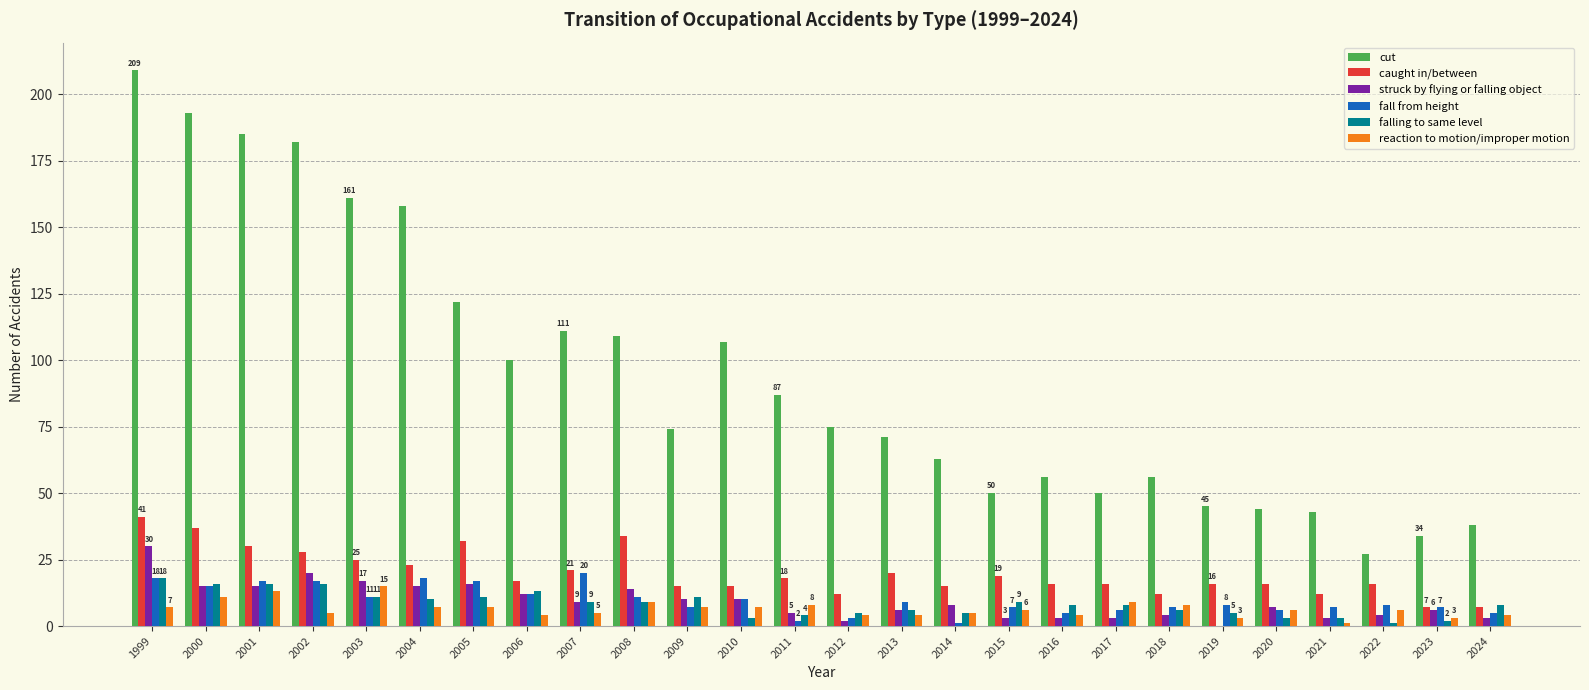

What is the highest value of the reaction to motion/improper motion series?

15